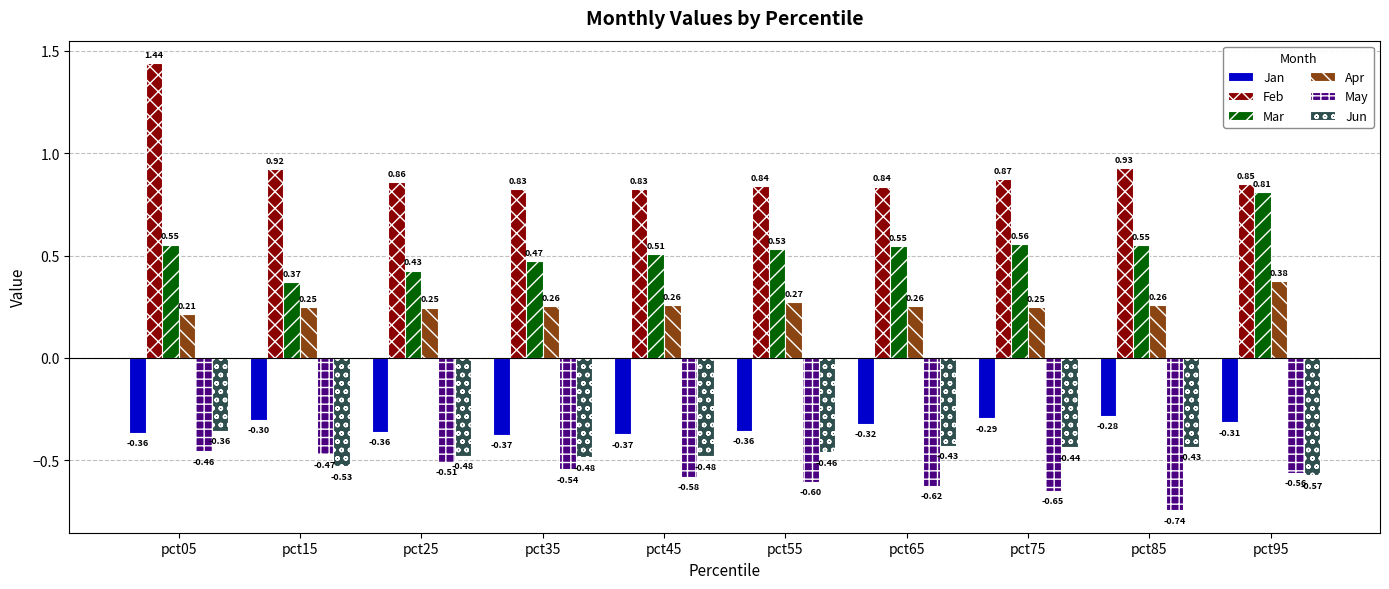

Does the chart contain stacked bars?

No